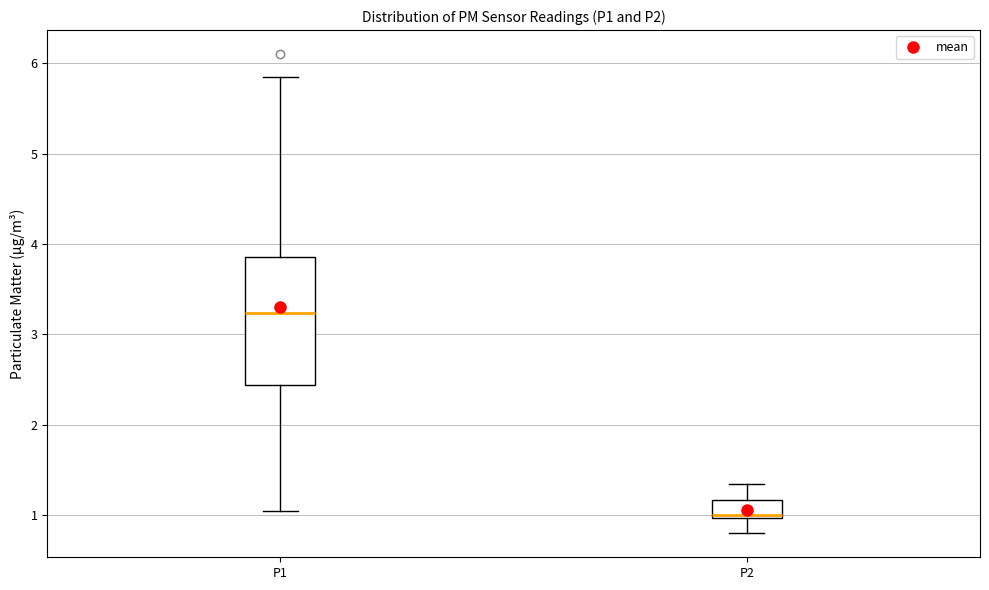

Which box is the tallest, from its lower edge to its upper edge?

P1